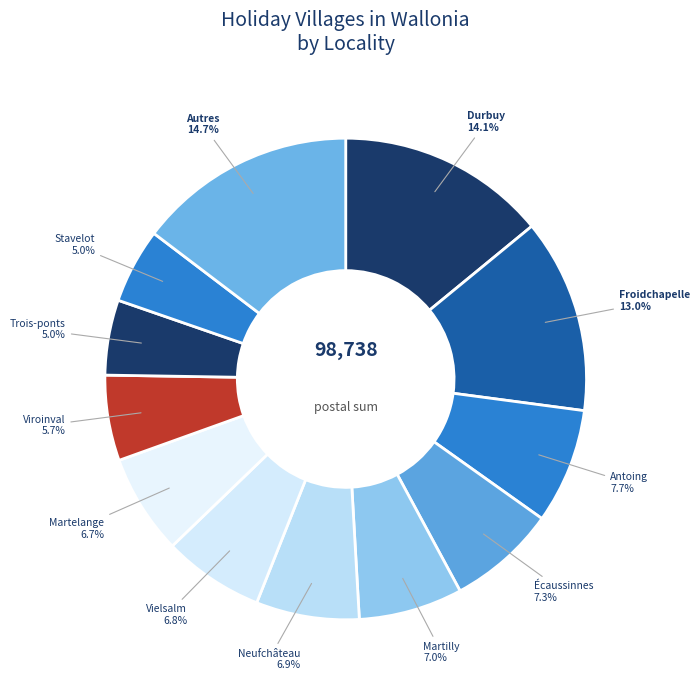

Which has a higher value, Durbuy or Froidchapelle?

Durbuy